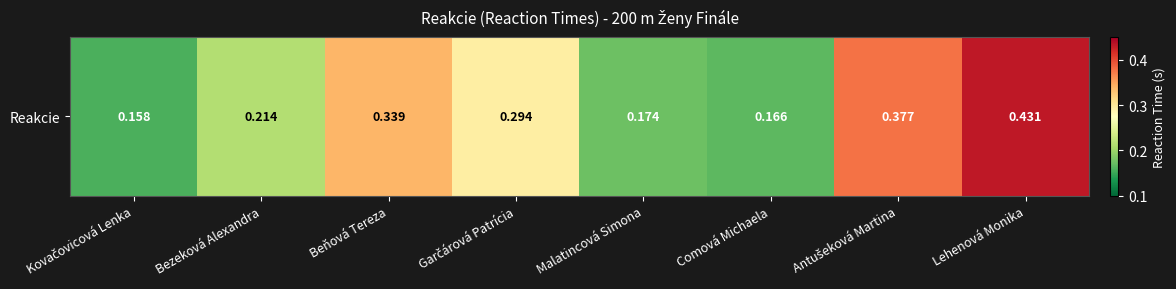

Reading right to left, what are all the values shown in this chart?

0.4	0.4	0.2	0.2	0.3	0.3	0.2	0.2